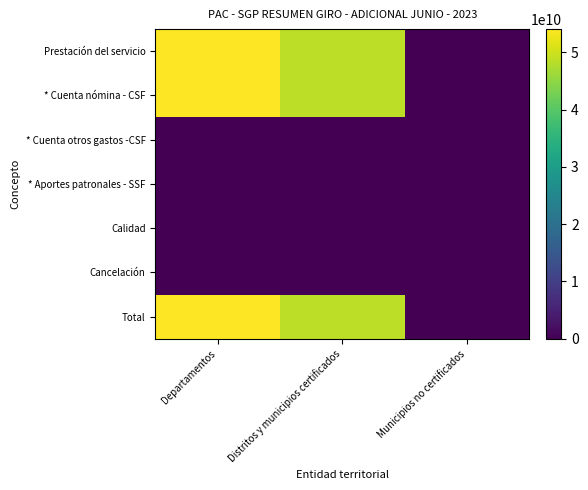

How many series are shown in this chart?

7